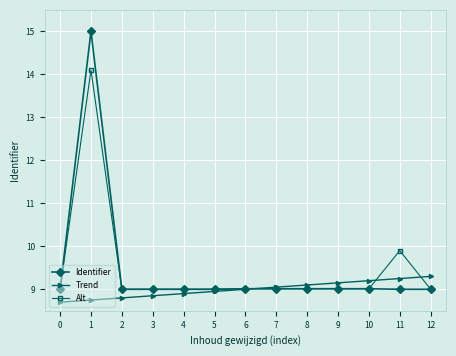

How many data points does each series have?

13